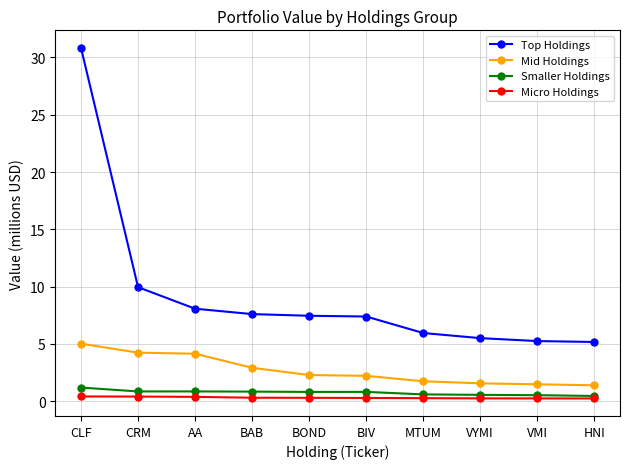

What is the difference between the highest and lowest values at BAB?

7.3